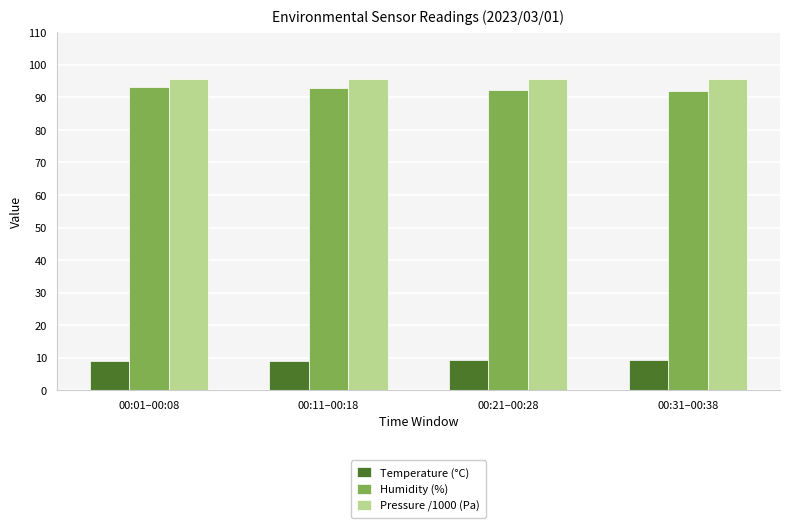

At how many categories does at least one series exceed 23?

4